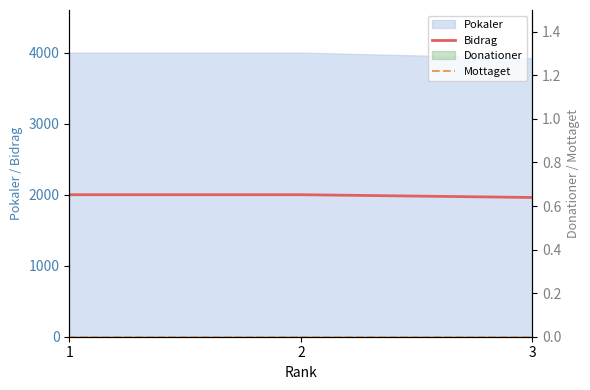

What is the value of the Bidrag point at the 3rd from the left?

1961